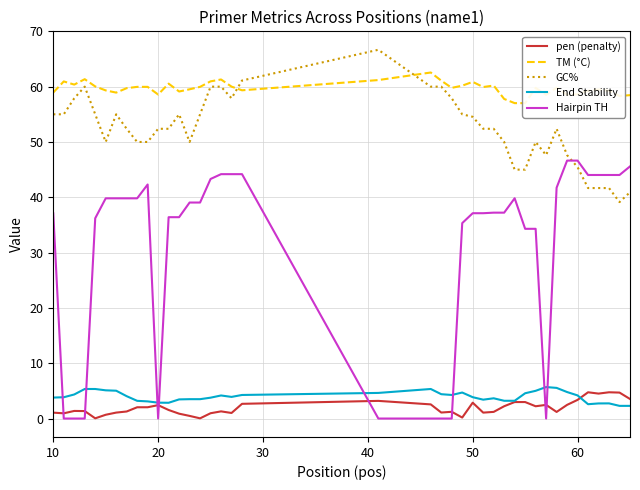

True or false: End Stability and GC% intersect in this chart.

False